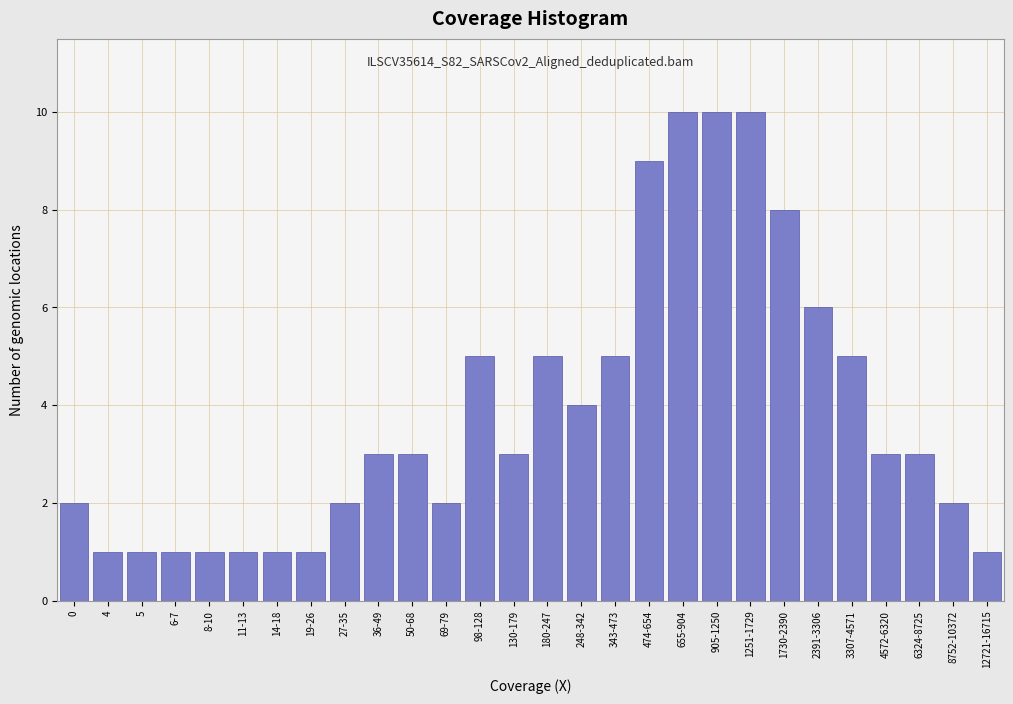

Reading left to right, extract all data points from this chart.

2	1	1	1	1	1	1	1	2	3	3	2	5	3	5	4	5	9	10	10	10	8	6	5	3	3	2	1